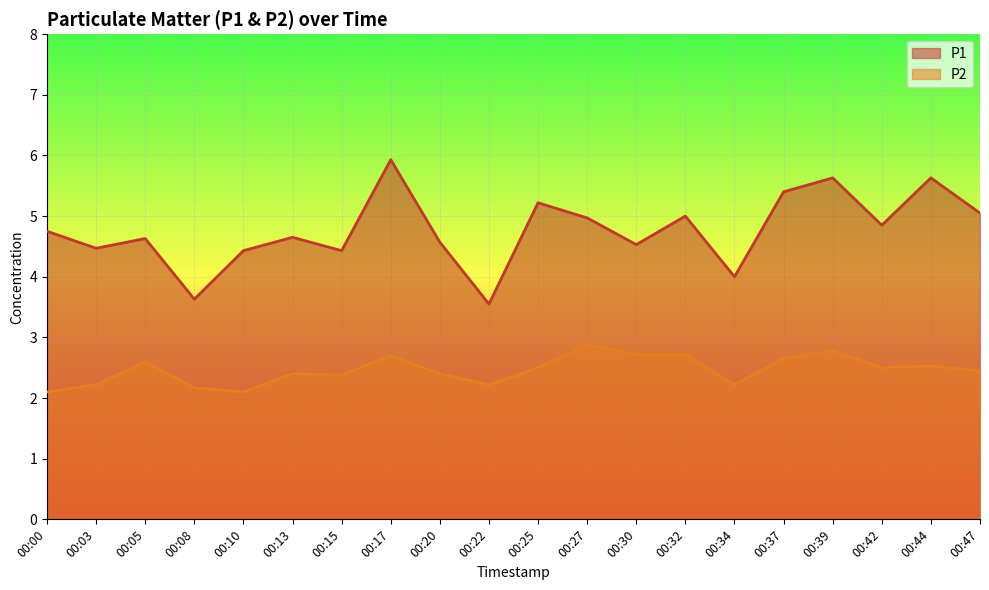

What is the difference between the P2 values at 00:08 and 00:10?

0.1